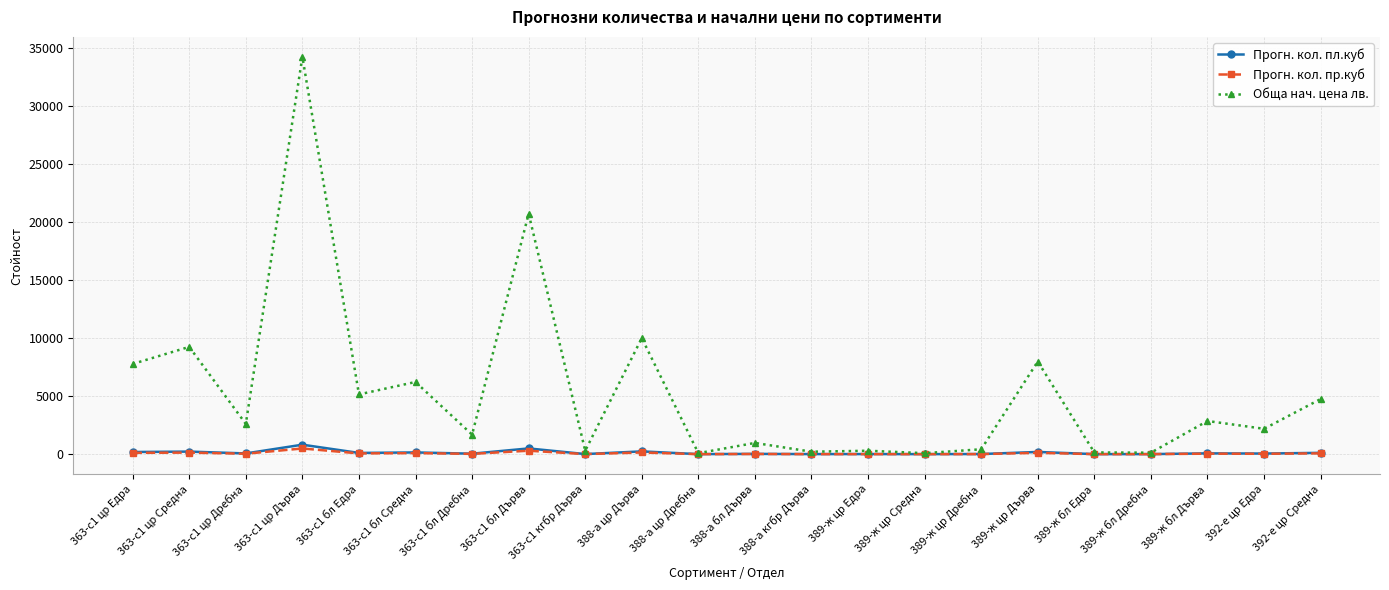

True or false: Прогн. кол. пр.куб has more than 2 interior local peaks.

True